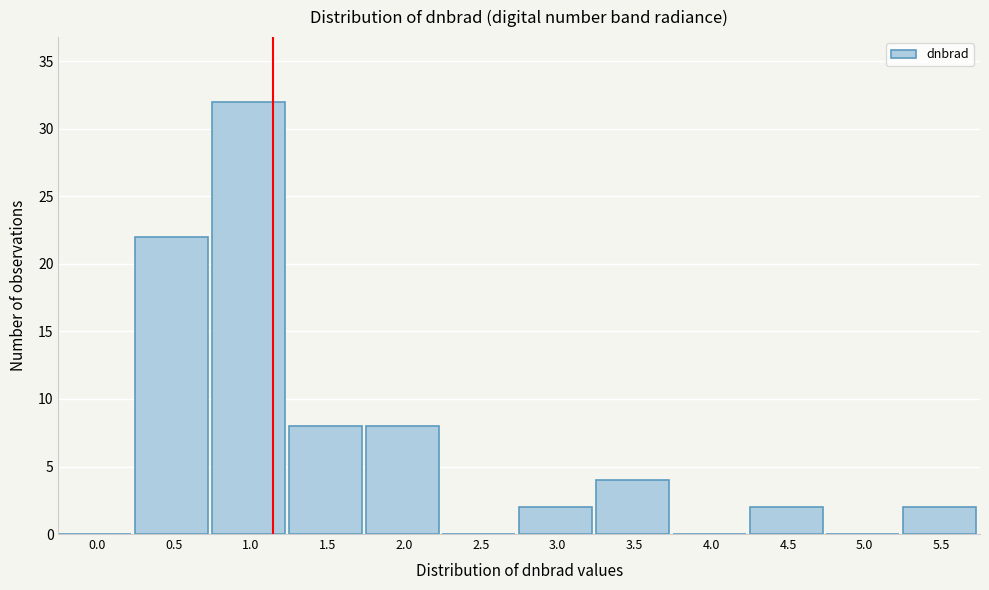

Reading left to right, what are all the values shown in this chart?

0.0=0	0.5=22	1.0=32	1.5=8	2.0=8	2.5=0	3.0=2	3.5=4	4.0=0	4.5=2	5.0=0	5.5=2